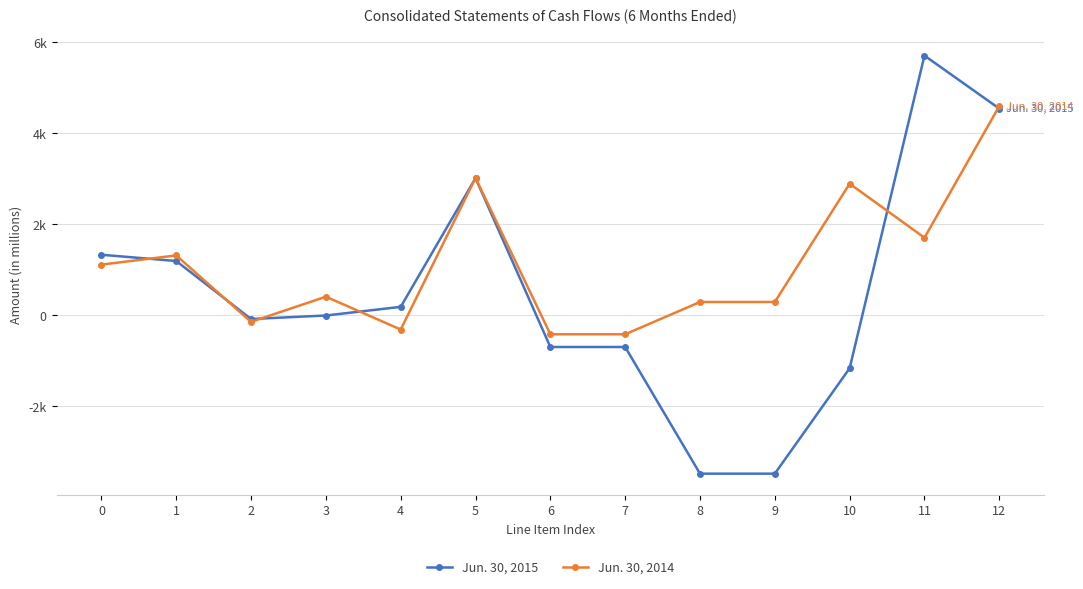

Is the value of Jun. 30, 2014 at 7 greater than the value of Jun. 30, 2015 at 10?

Yes